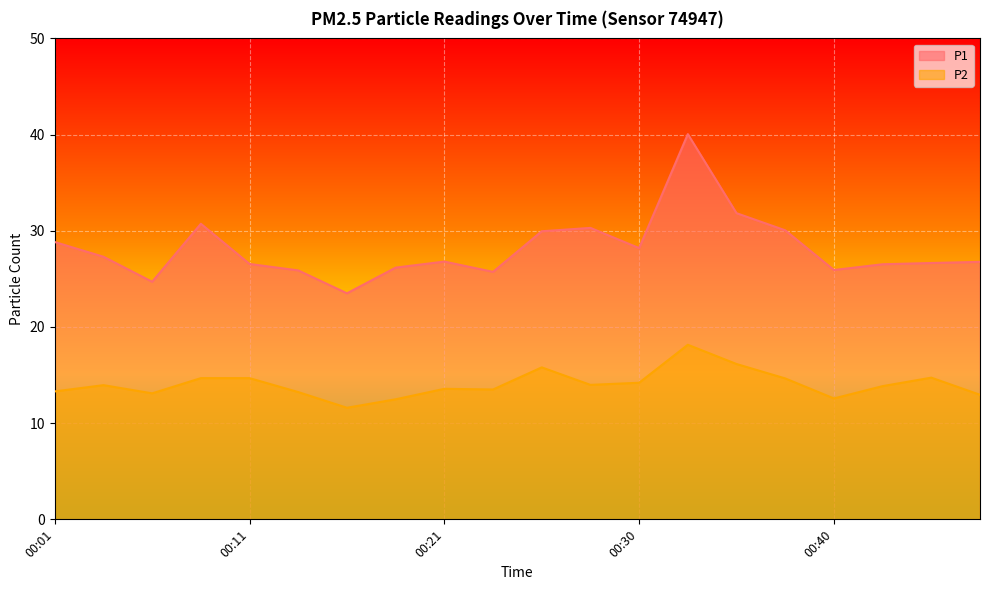

The value of P2 at 00:33 is 18.1. True or false?

True